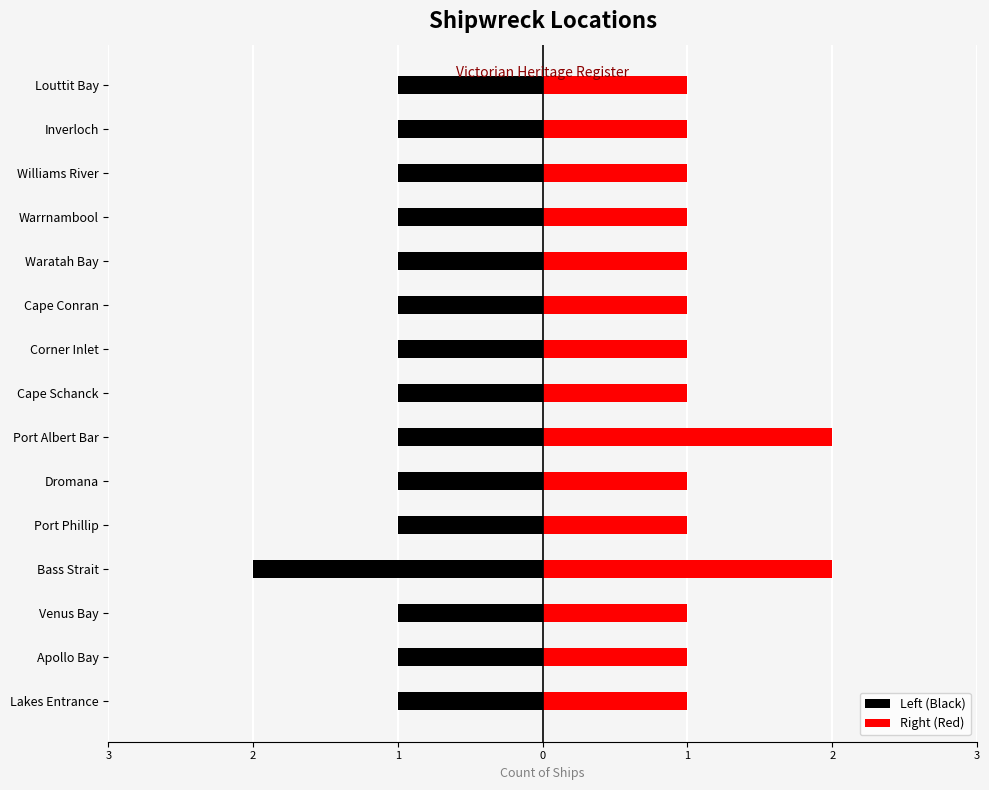

Rank the series at Cape Conran from highest to lowest value.

Right (Red), Left (Black)